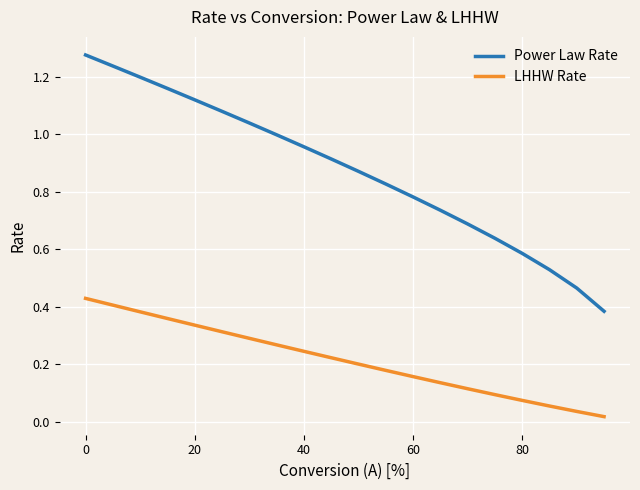

Which series has the largest total across all categories?

Power Law Rate